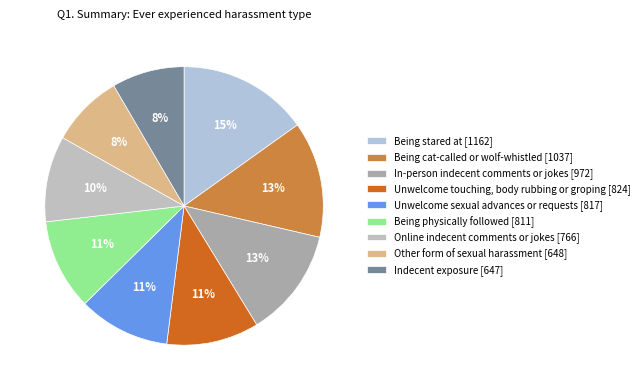

How many slices are in this pie chart?

9